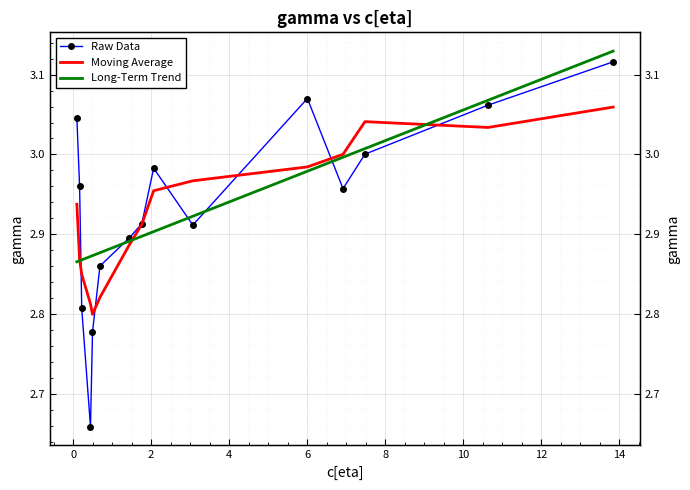

What value does the Raw Data series have at 14?

3.1